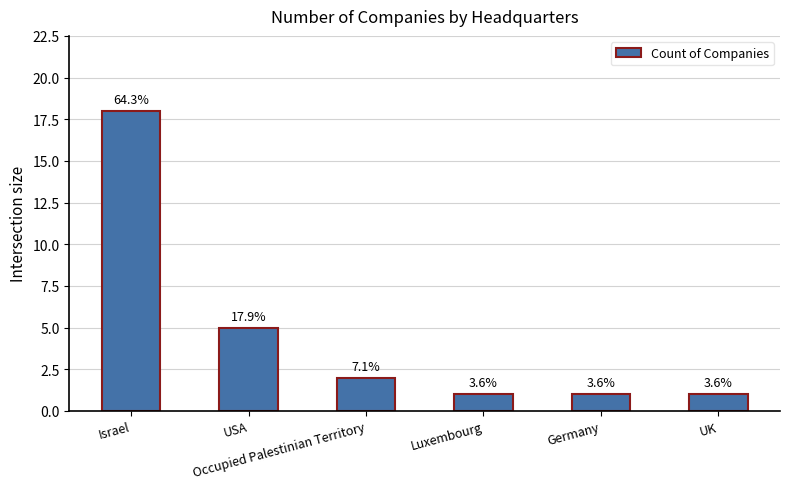

What is the average value?

5